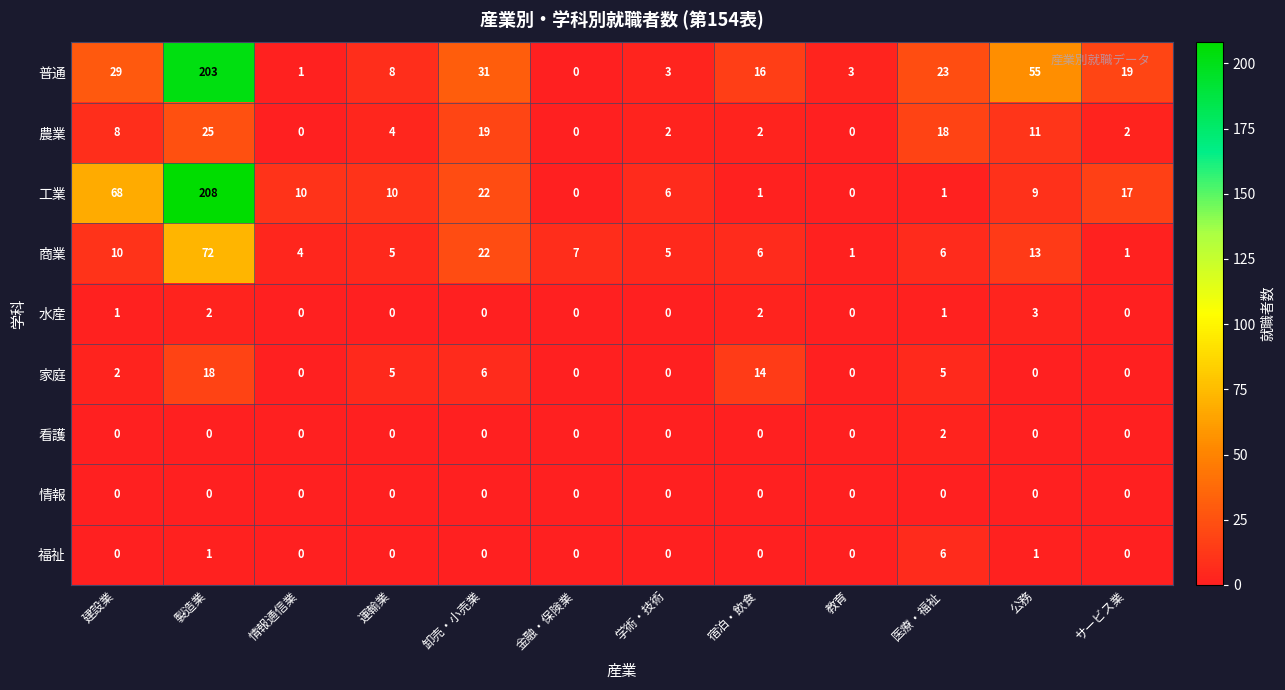

Is it true that 工業 equals 17 at 運輸業?

False